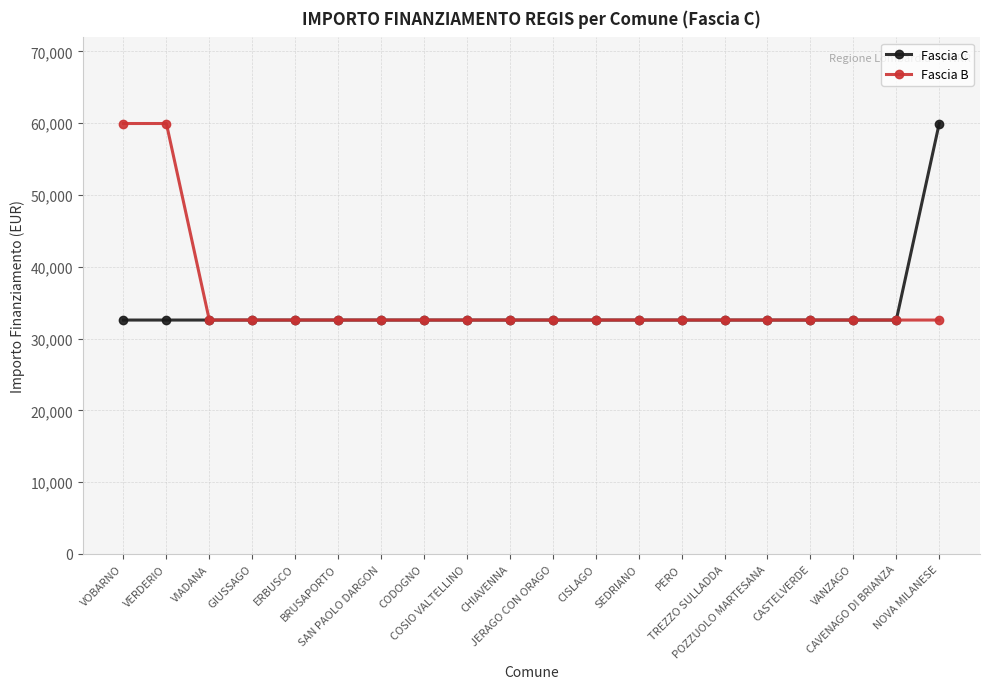

Reading right to left, transcribe all the data shown in this chart.

Fascia C: NOVA MILANESE=59966	CAVENAGO DI BRIANZA=32589	VANZAGO=32589	CASTELVERDE=32589	POZZUOLO MARTESANA=32589	TREZZO SULLADDA=32589	PERO=32589	SEDRIANO=32589	CISLAGO=32589	JERAGO CON ORAGO=32589	CHIAVENNA=32589	COSIO VALTELLINO=32589	CODOGNO=32589	SAN PAOLO DARGON=32589	BRUSAPORTO=32589	ERBUSCO=32589	GIUSSAGO=32589	VIADANA=32589	VERDERIO=32589	VOBARNO=32589
Fascia B: NOVA MILANESE=32589	CAVENAGO DI BRIANZA=32589	VANZAGO=32589	CASTELVERDE=32589	POZZUOLO MARTESANA=32589	TREZZO SULLADDA=32589	PERO=32589	SEDRIANO=32589	CISLAGO=32589	JERAGO CON ORAGO=32589	CHIAVENNA=32589	COSIO VALTELLINO=32589	CODOGNO=32589	SAN PAOLO DARGON=32589	BRUSAPORTO=32589	ERBUSCO=32589	GIUSSAGO=32589	VIADANA=32589	VERDERIO=59966	VOBARNO=59966